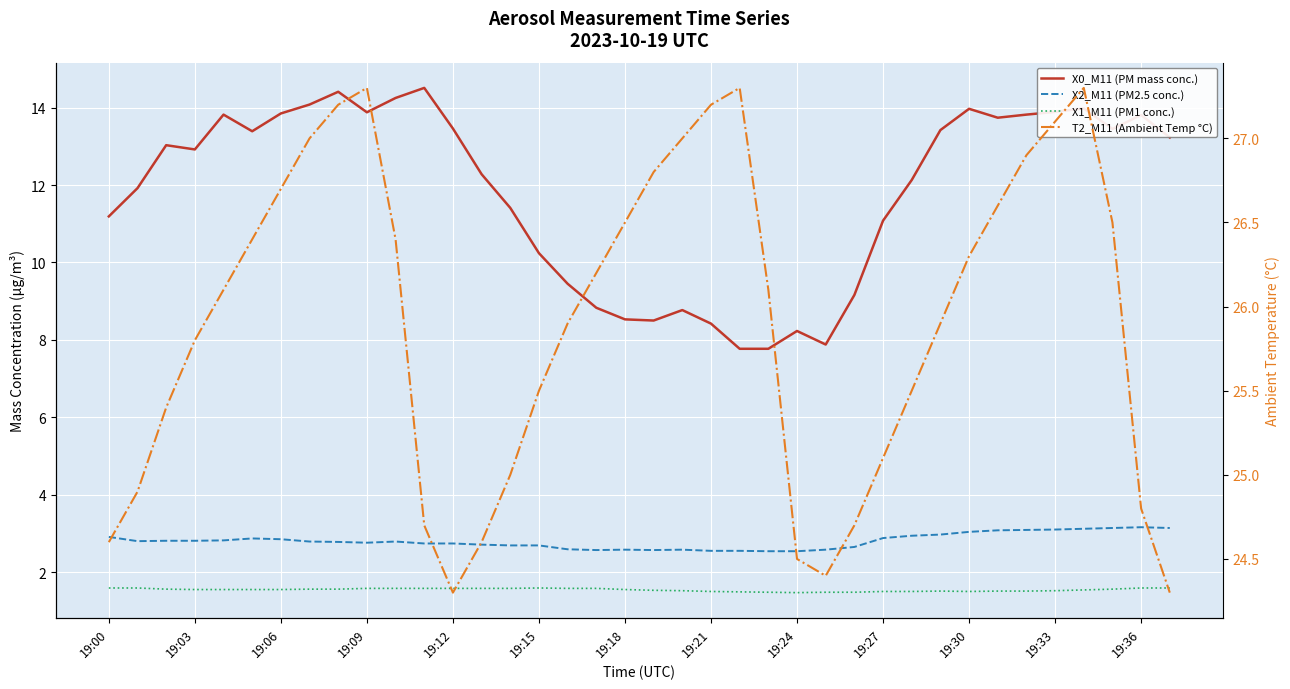

True or false: X1_M11 (PM1 conc.) has more than 2 points higher than both neighbors.

False